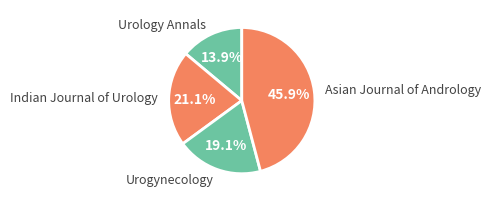

To the nearest percent, what is the difference between the Asian Journal of Andrology and Urology Annals slice percentages?

32%